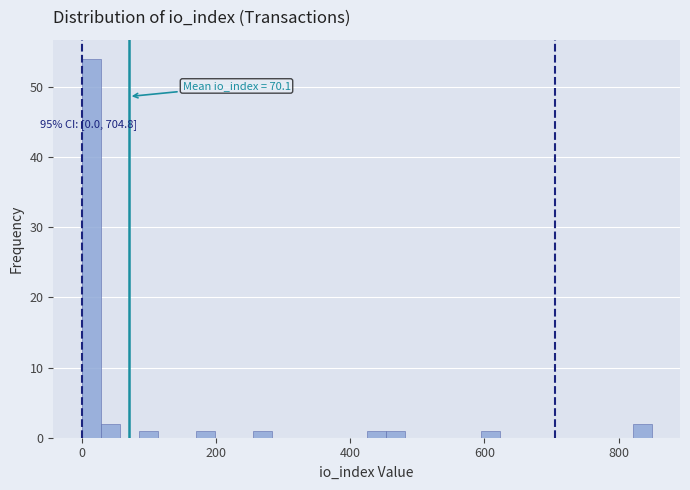

Around what value on the x-axis is the tallest bar? Give the approximate position of its centre, as read against the axis.

20